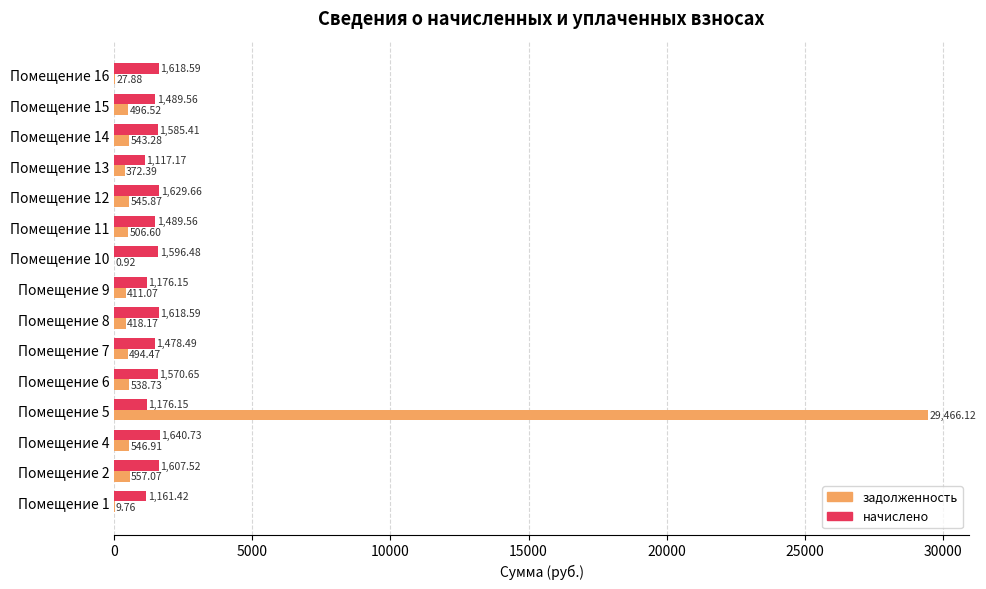

Which series changed the most between Помещение 4 and Помещение 16?

задолженность